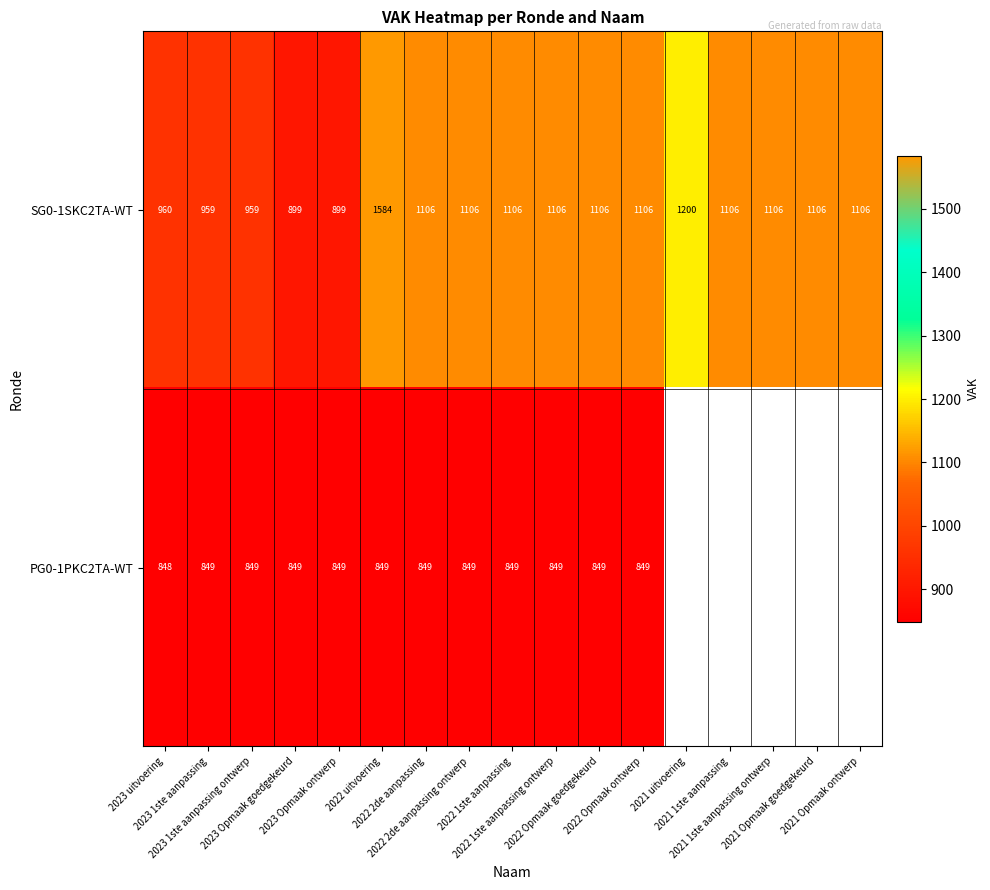

What is the spread (max minus min) of values at 2022 2de aanpassing?

257